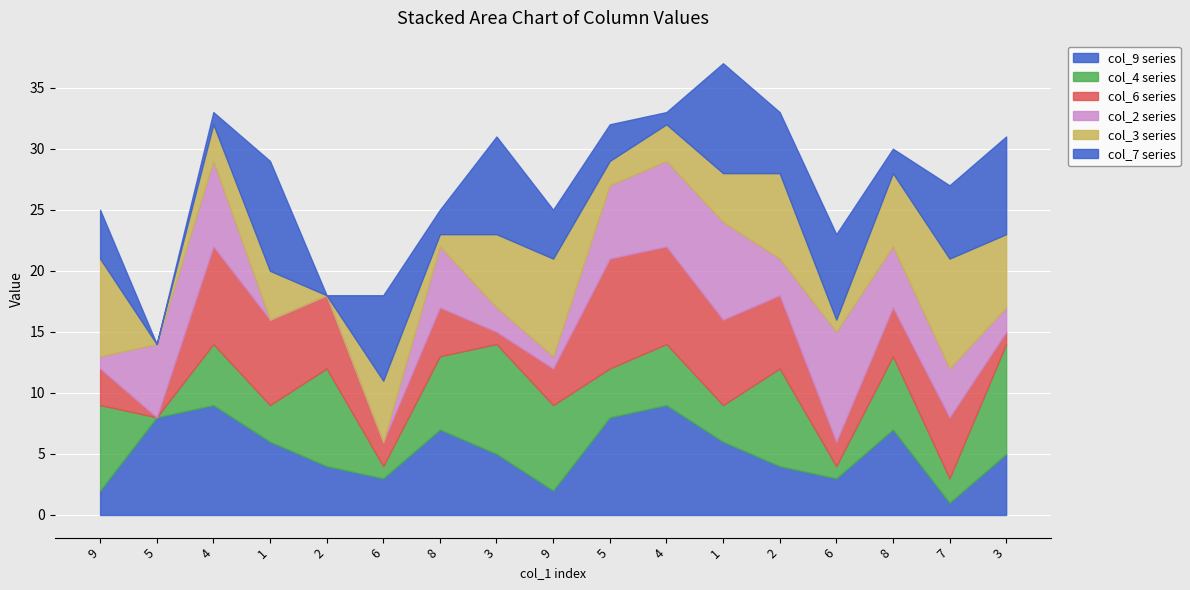

Is it true that col_3 equals 3 at 9?

False